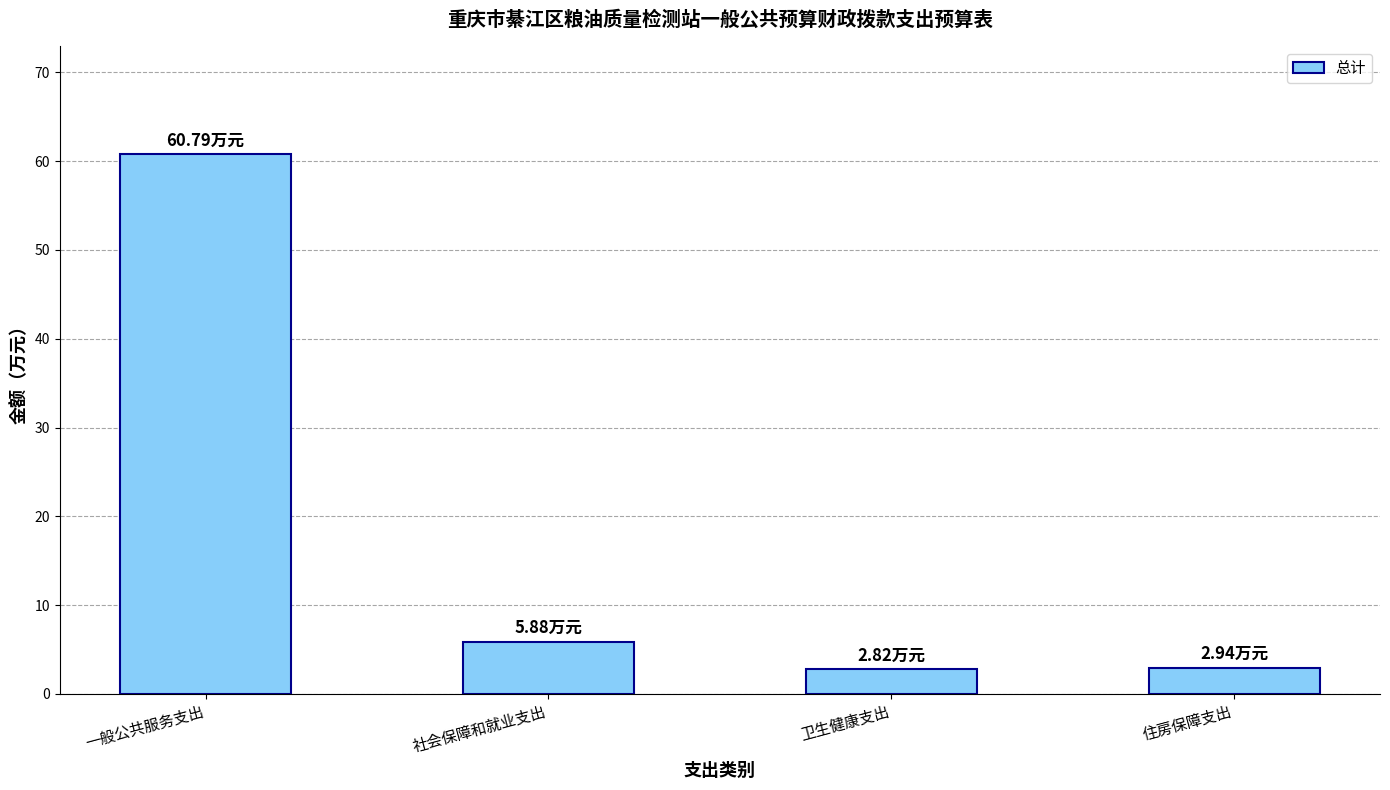

At which label is the value closest to 31?

社会保障和就业支出